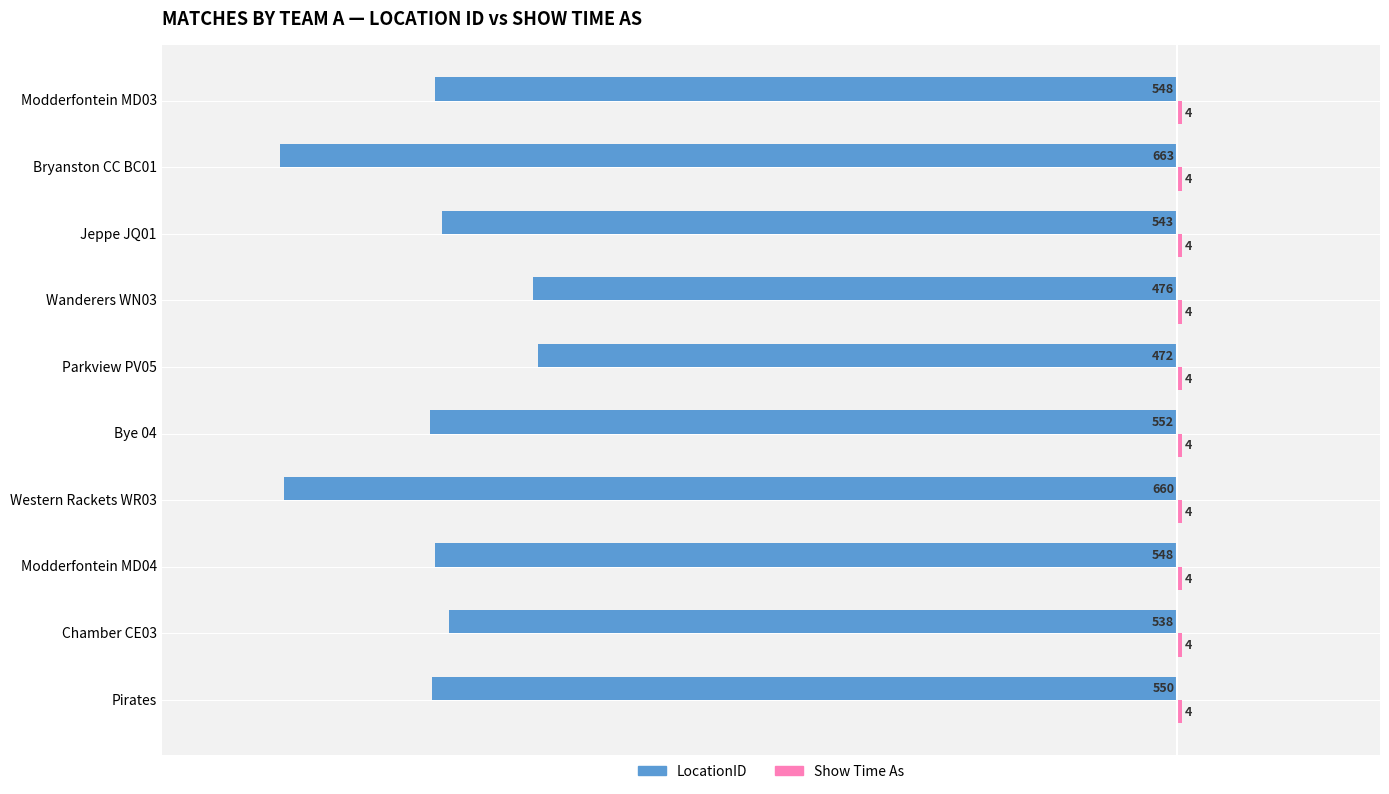

Which series has the widest spread of values?

LocationID